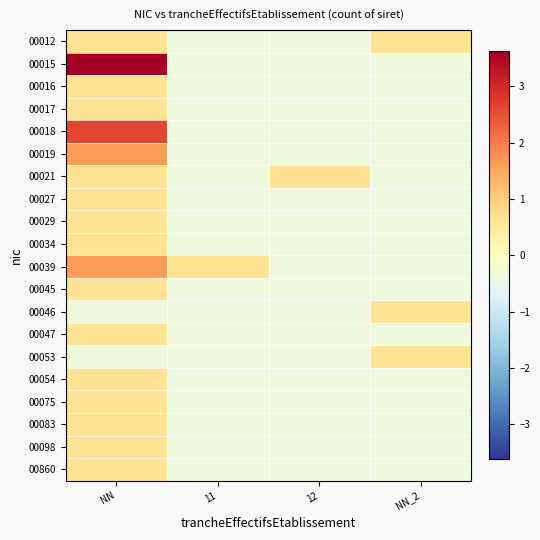

At NN, list the series in order from largest to smallest.

00015, 00018, 00019, 00039, 00012, 00016, 00017, 00021, 00027, 00029, 00034, 00045, 00047, 00054, 00075, 00083, 00098, 00860, 00046, 00053